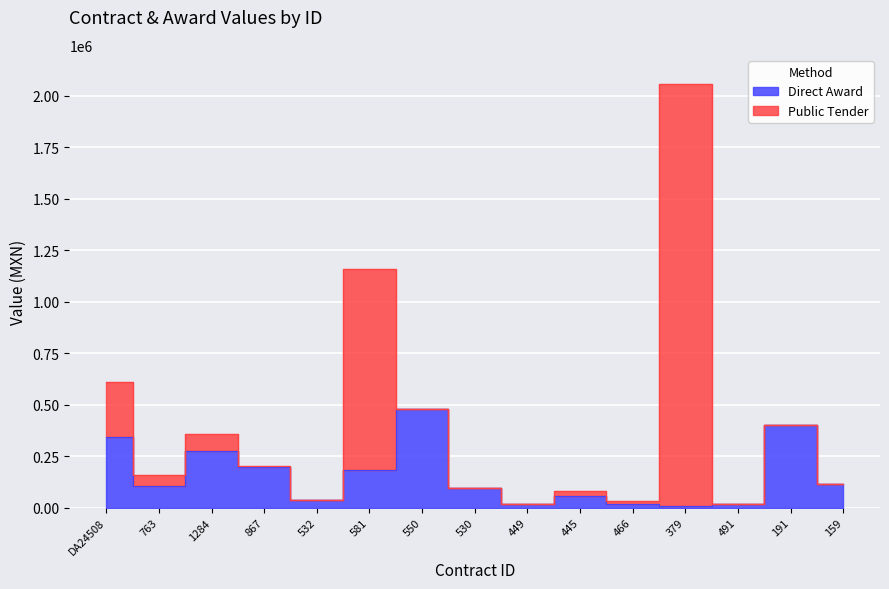

The value at 445 is 54217.7. True or false?

True